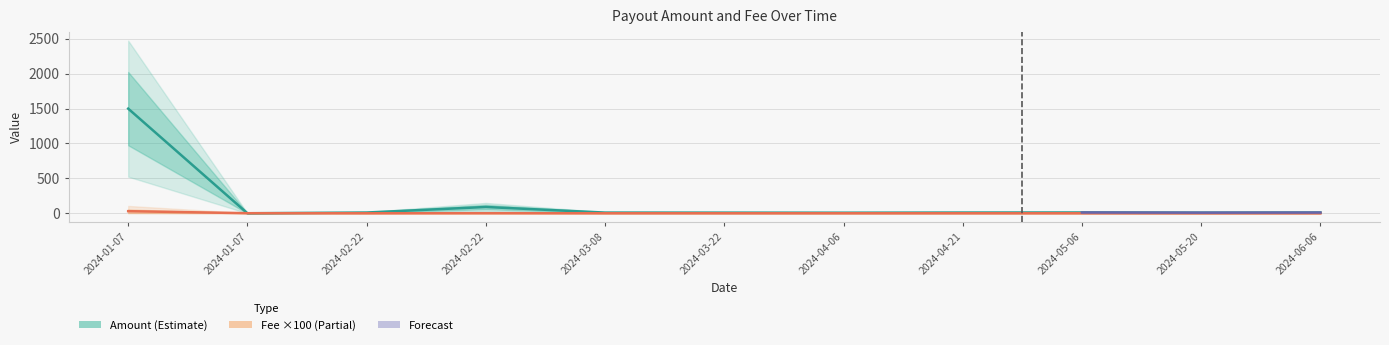

Which series has the largest range (max minus min)?

Amount